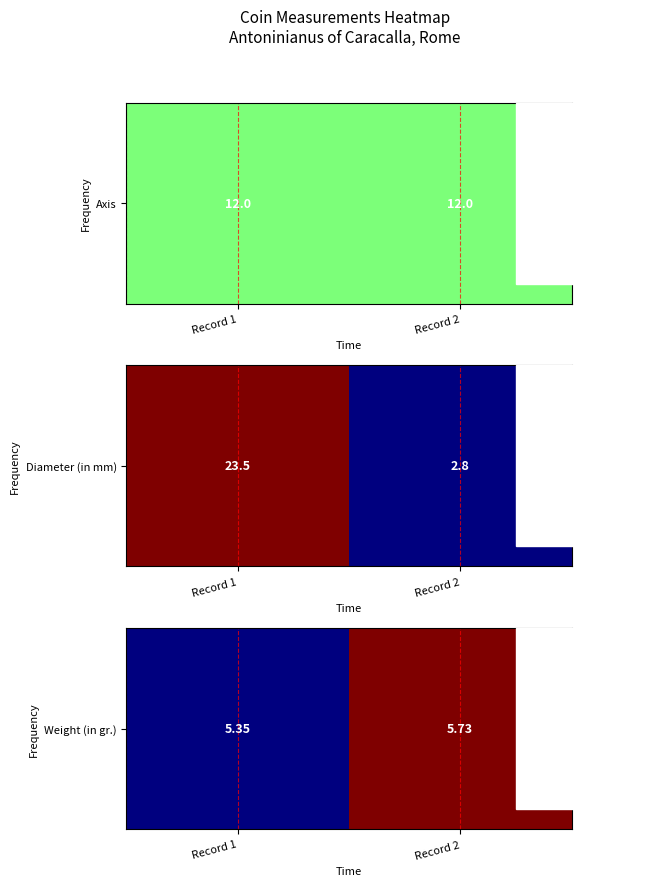

How many positive values are there?

1